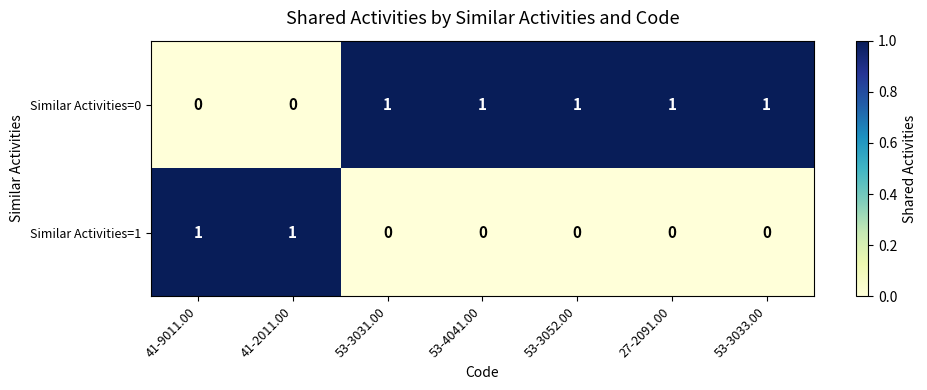

Is it true that Similar Activities=0 equals 1 at 41-2011.00?

False